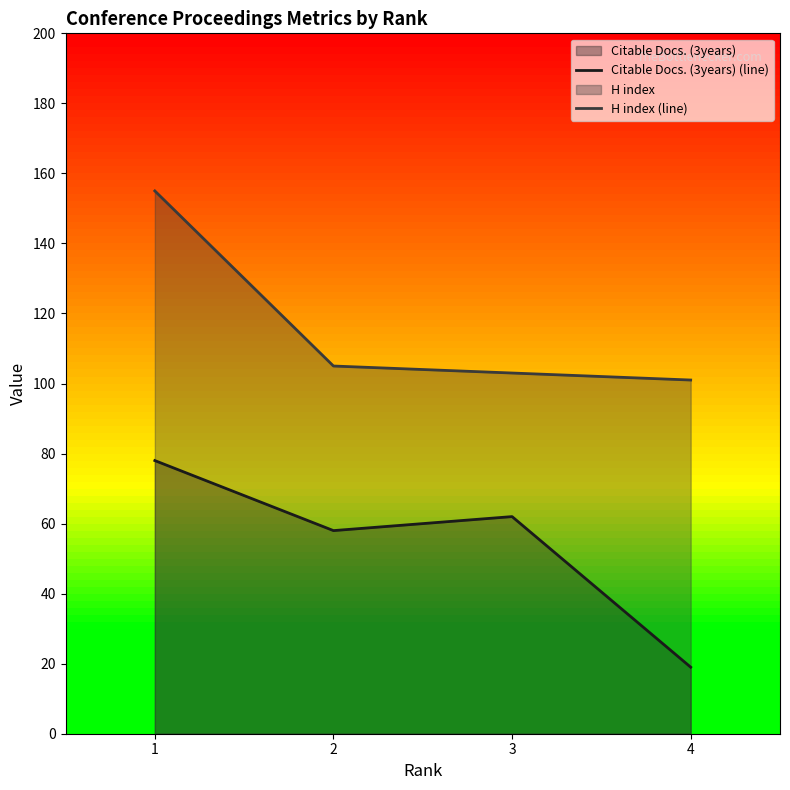

List the series in order of their overall mean, lowest first.

Citable Docs. (3years) (line), H index (line)